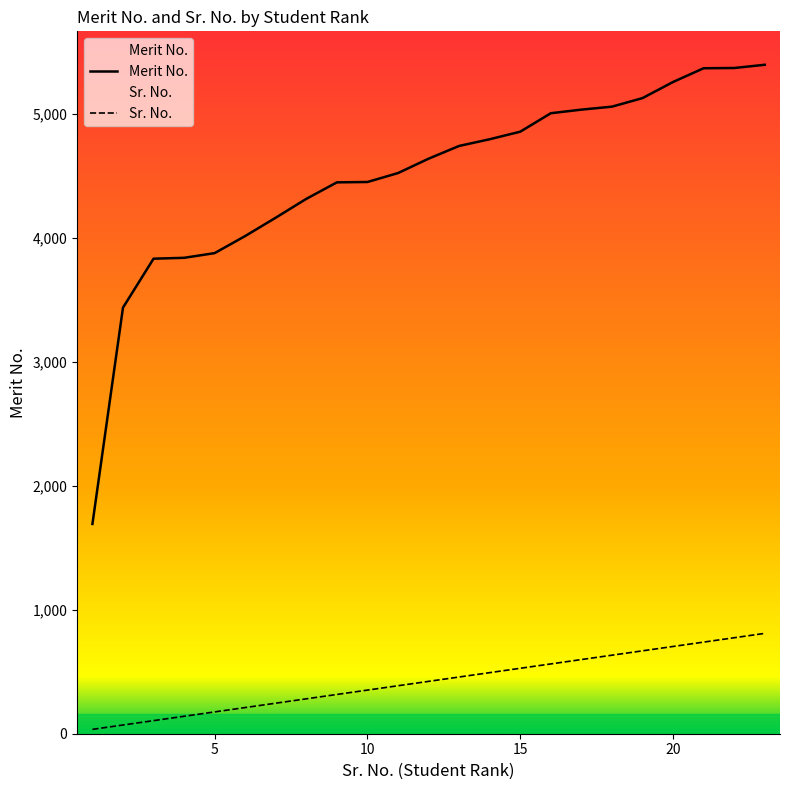

Reading left to right, list all the values displayed in this chart.

Merit No.: 1693.0	3439.0	3834.0	3841.0	3879.0	4017.0	4165.0	4317.0	4450.0	4453.0	4525.0	4641.0	4744.0	4798.0	4859.0	5008.0	5037.0	5061.0	5130.0	5260.0	5371.0	5373.0	5399.0
Sr. No.: 35.2	70.4	105.6	140.8	176.1	211.3	246.5	281.7	316.9	352.1	387.3	422.5	457.7	493.0	528.2	563.4	598.6	633.8	669.0	704.2	739.4	774.6	809.9